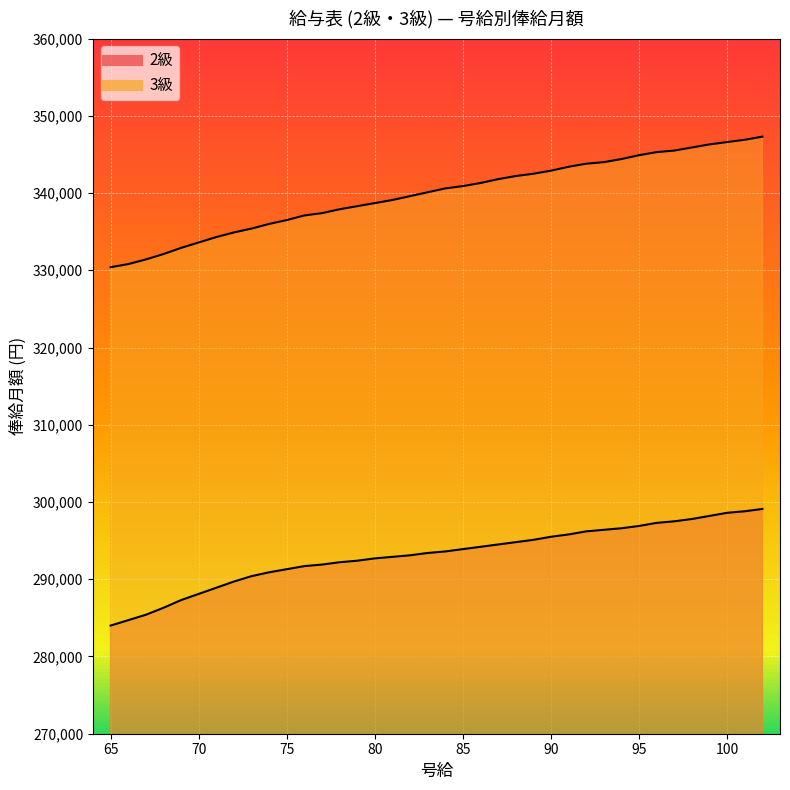

At 96, list the series in order from largest to smallest.

3級, 2級